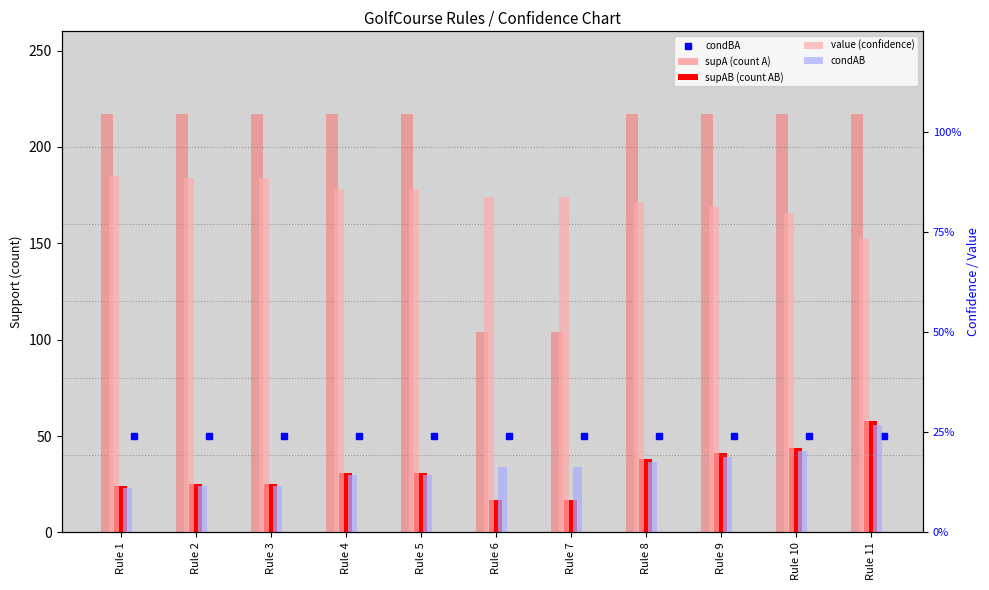

What is the difference between the maximum and minimum values in the supAB (count AB) series?

41.0